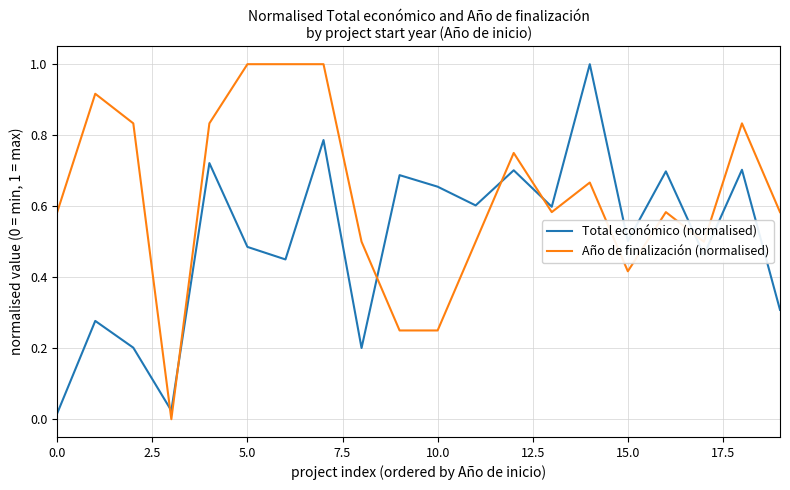

List the series in order of their overall mean, highest first.

Año de finalización (normalised), Total económico (normalised)